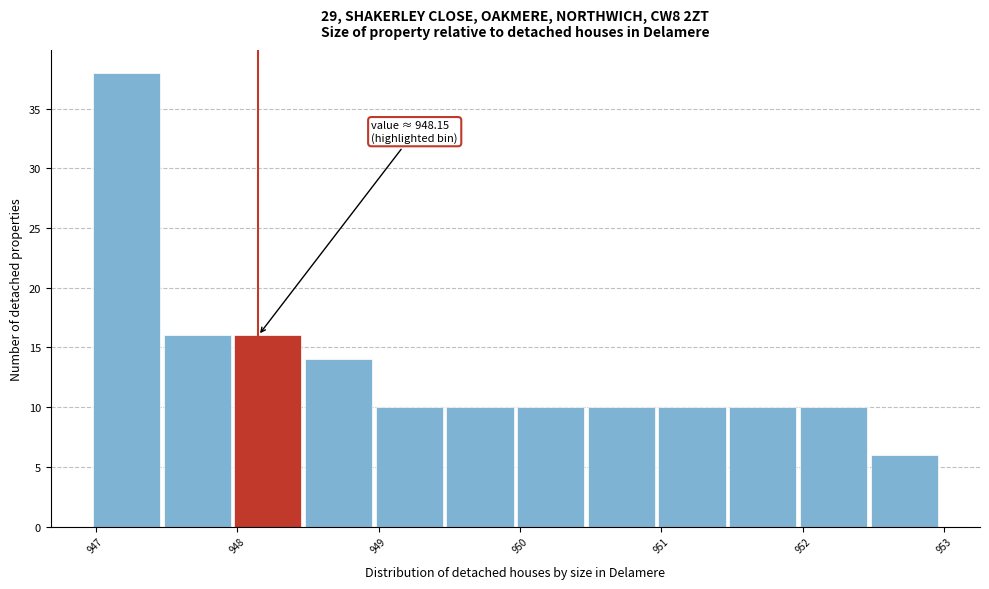

Which range on the x-axis has the tallest bar?

946.98 to 947.48